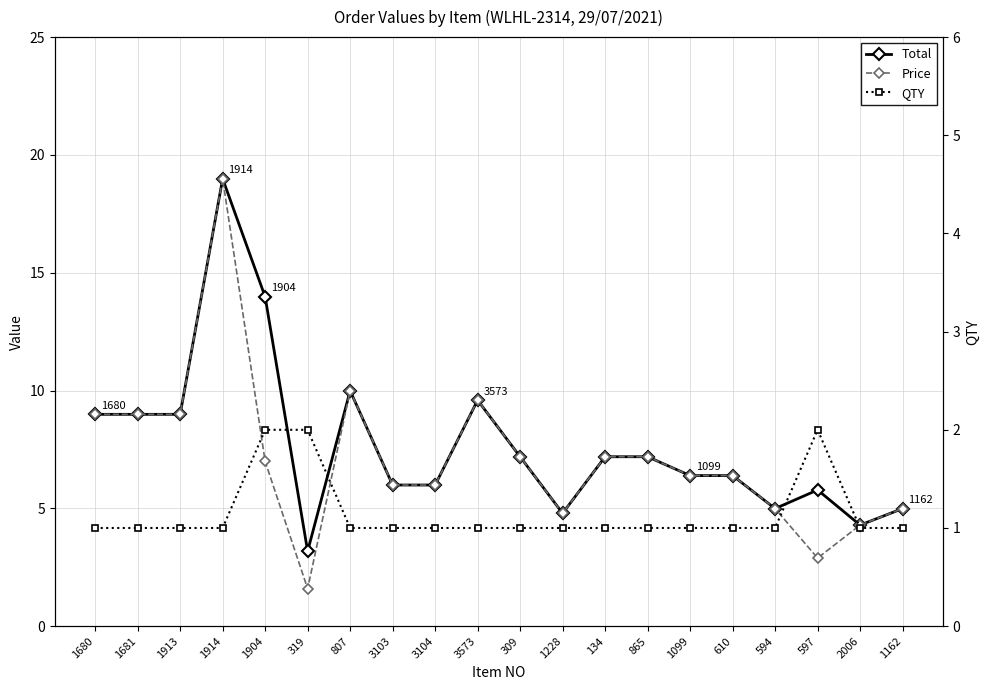

Which category has the lowest value across all series?

1680